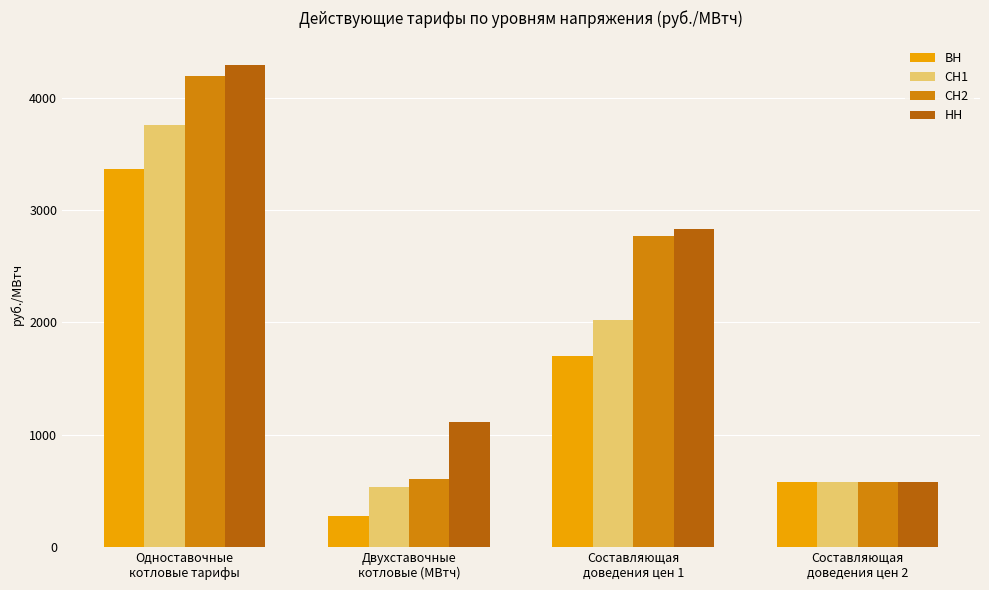

Which category has the highest value across all series?

Одноставочные
котловые тарифы